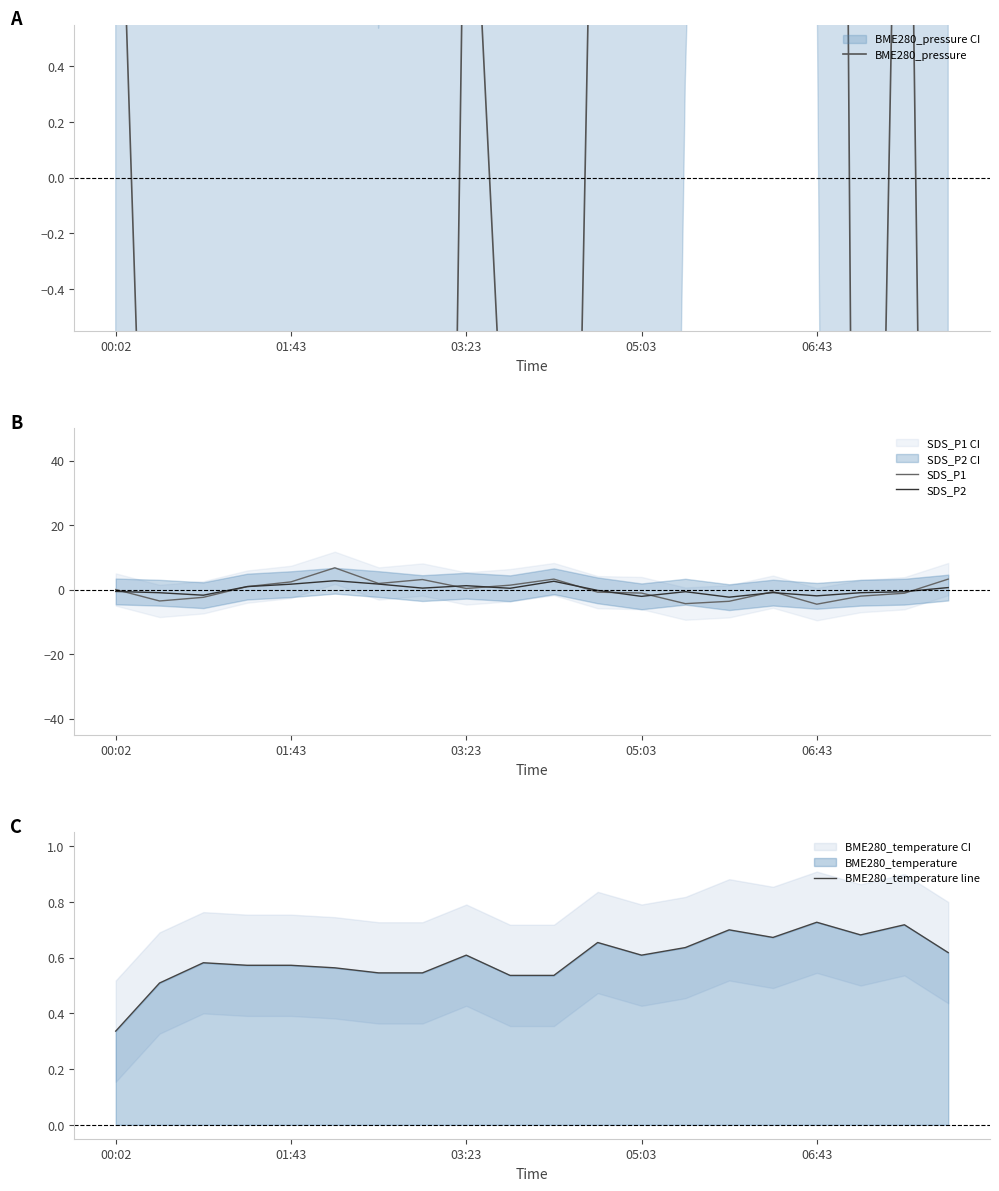

What is the value of the SDS_P1 point at the 4th from the left?

1.0